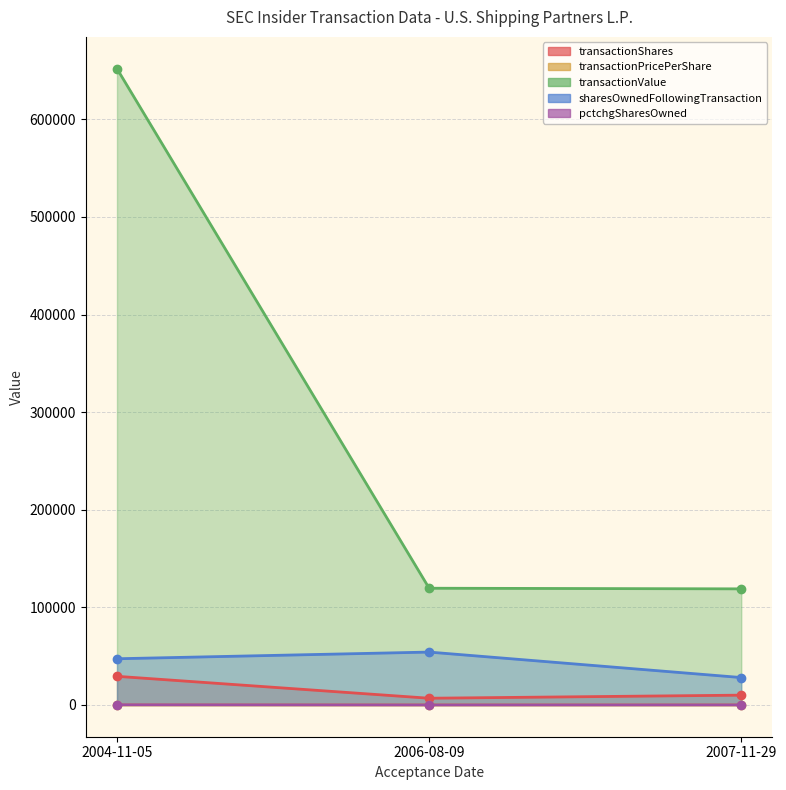

Rank the series at 2006-08-09 from lowest to highest value.

pctchgSharesOwned, transactionPricePerShare, transactionShares, sharesOwnedFollowingTransaction, transactionValue